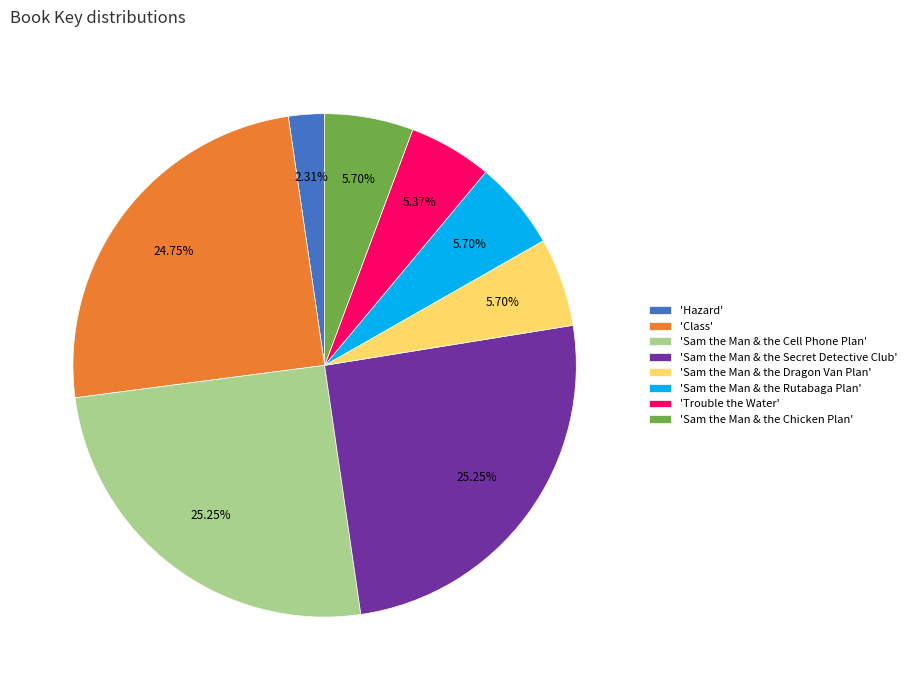

What is the smallest slice in the pie chart?

'Hazard'